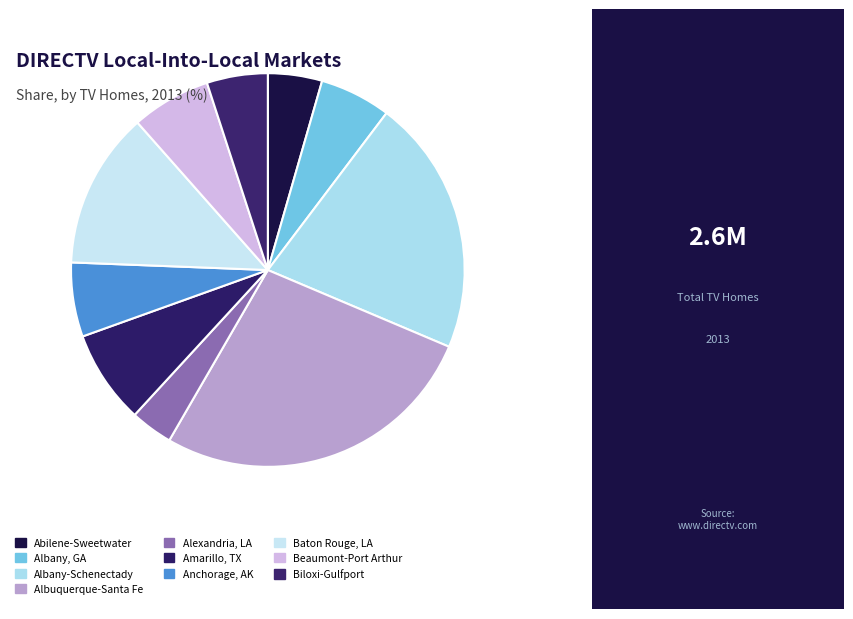

How many slices are in this pie chart?

10